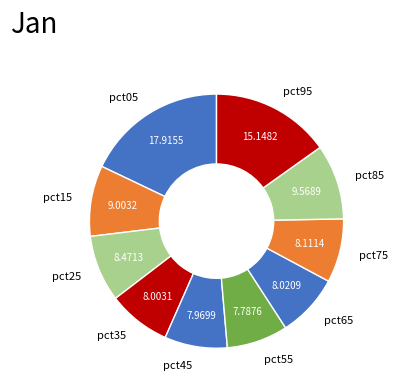

What is the largest slice in the pie chart?

pct05